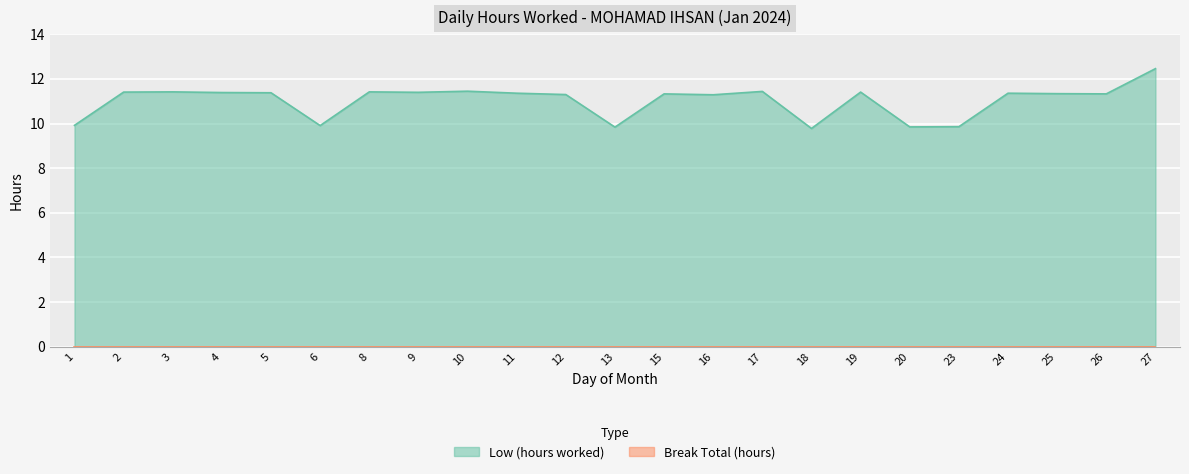

What is the value of the 7th point from the left?

11.4